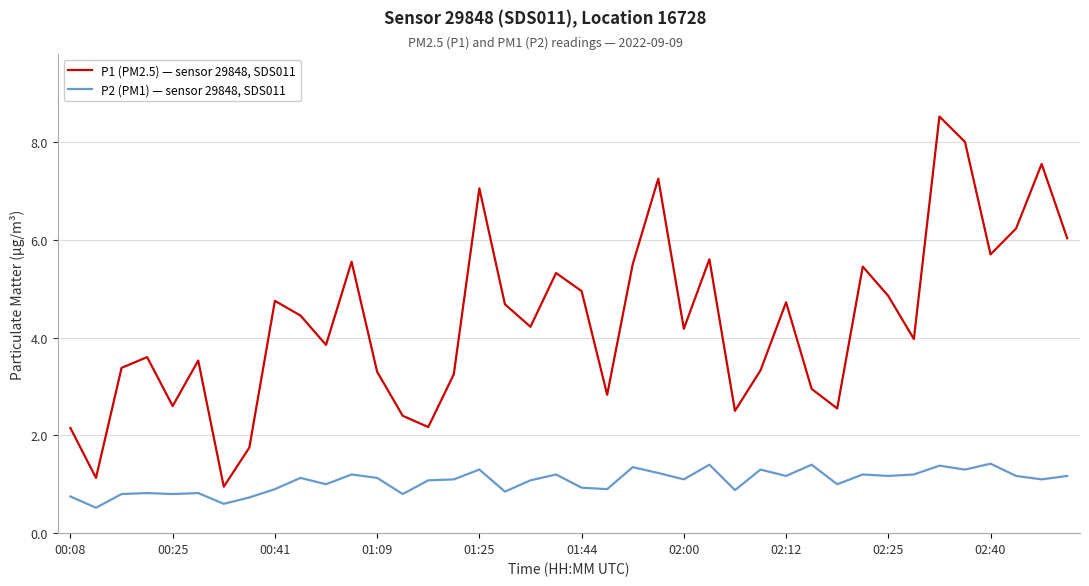

True or false: P1 (PM2.5) — sensor 29848, SDS011 and P2 (PM1) — sensor 29848, SDS011 intersect in this chart.

False